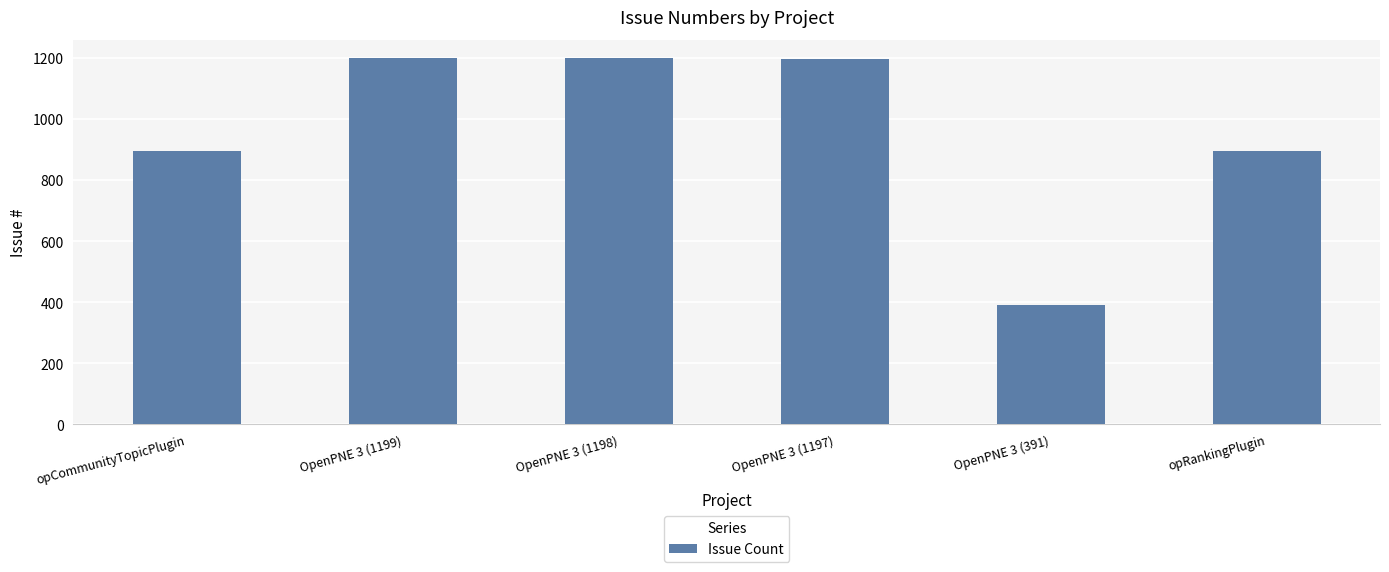

What is the label of the 2nd bar from the right?

OpenPNE 3 (391)